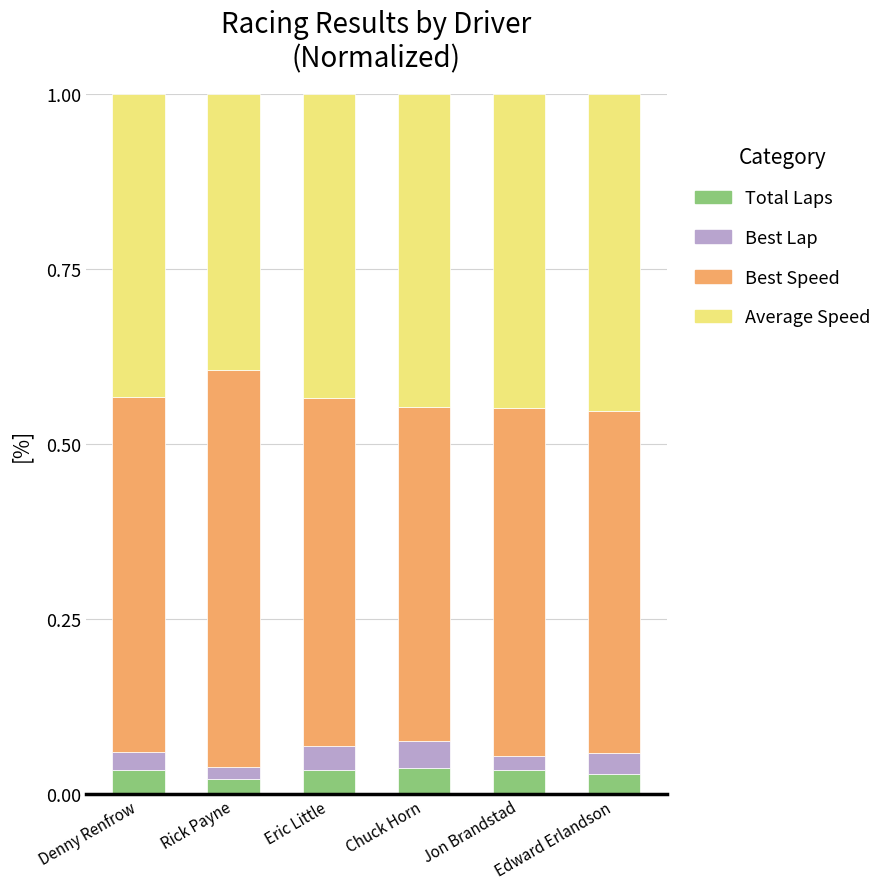

How many distinct data groups are displayed?

4